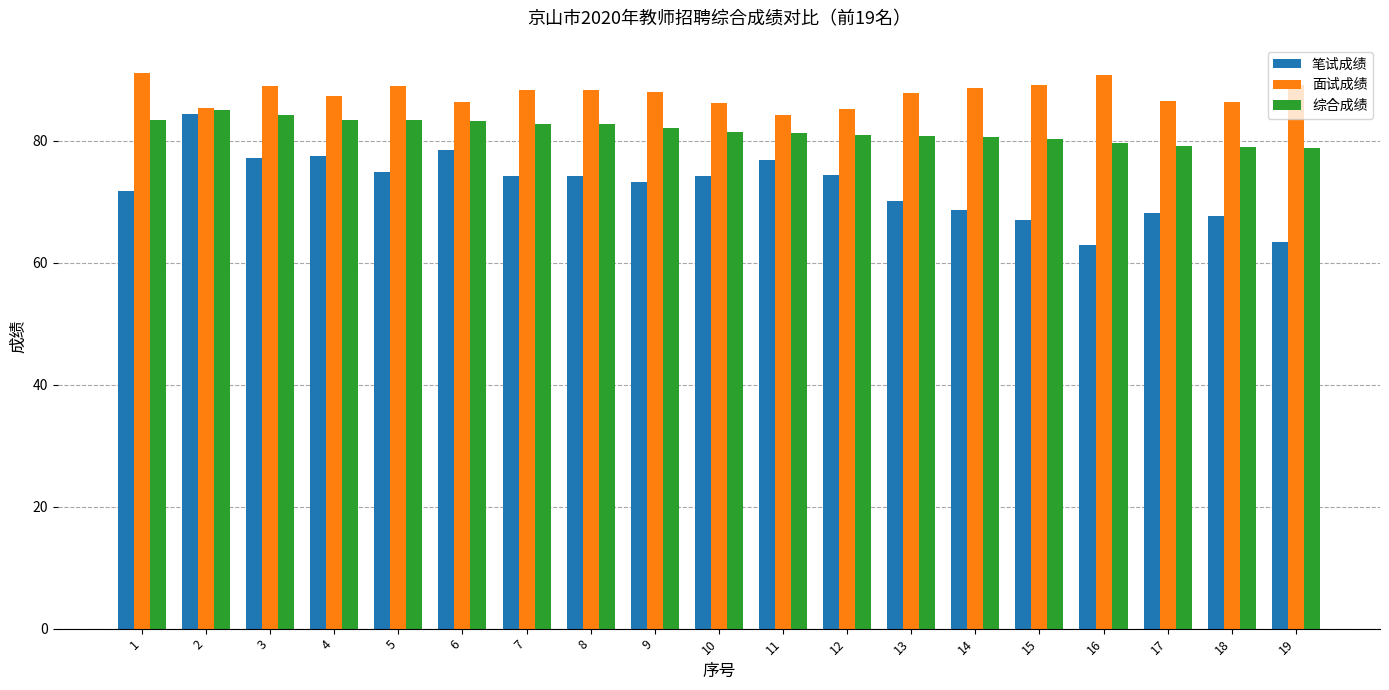

Which series has the largest total across all categories?

面试成绩